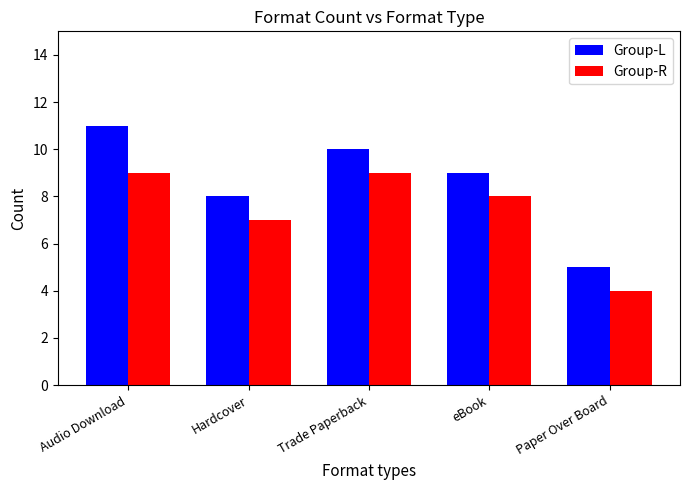

What is the difference between the maximum and minimum values in the Group-R series?

5